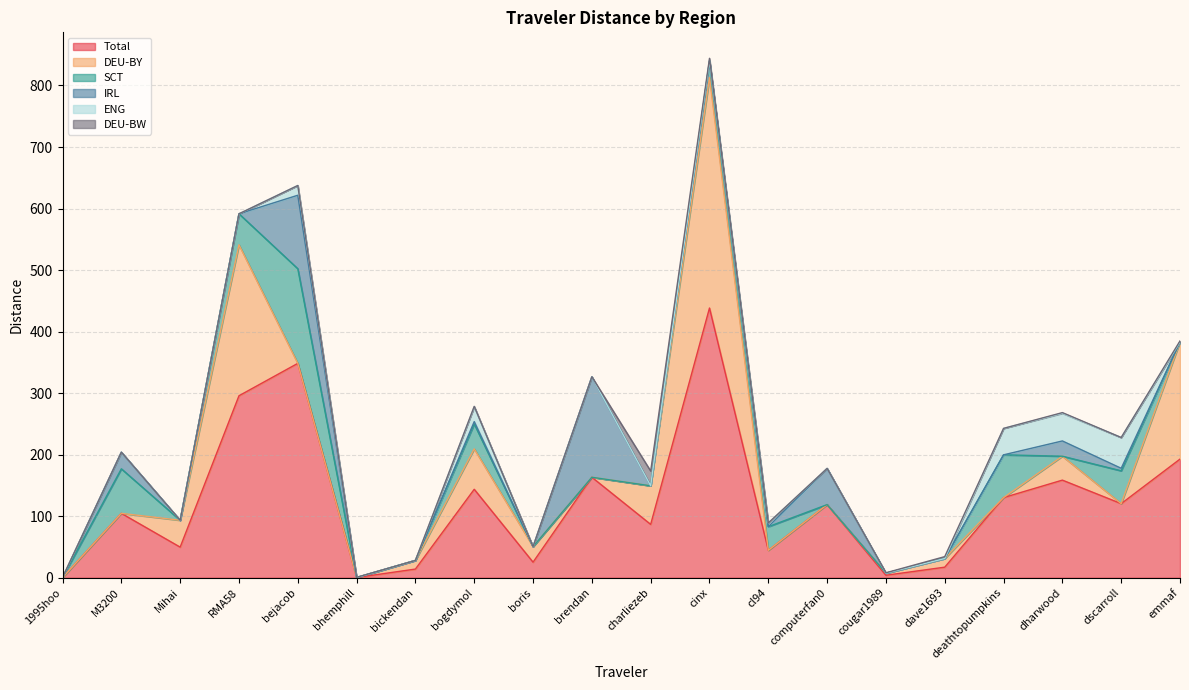

What is the total value across all series at deathtopumpkins?

242.7